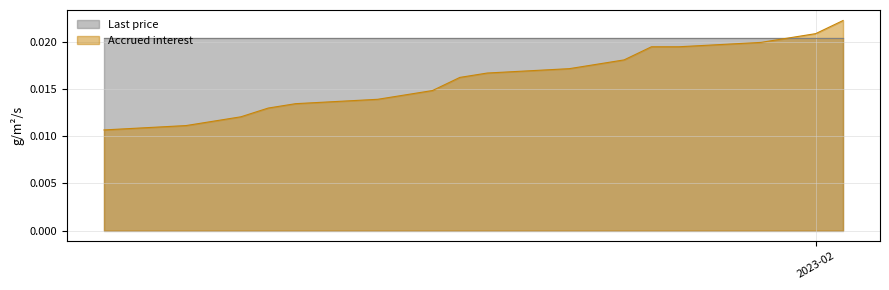

The value at 2023-01-13 is 0.0. True or false?

False